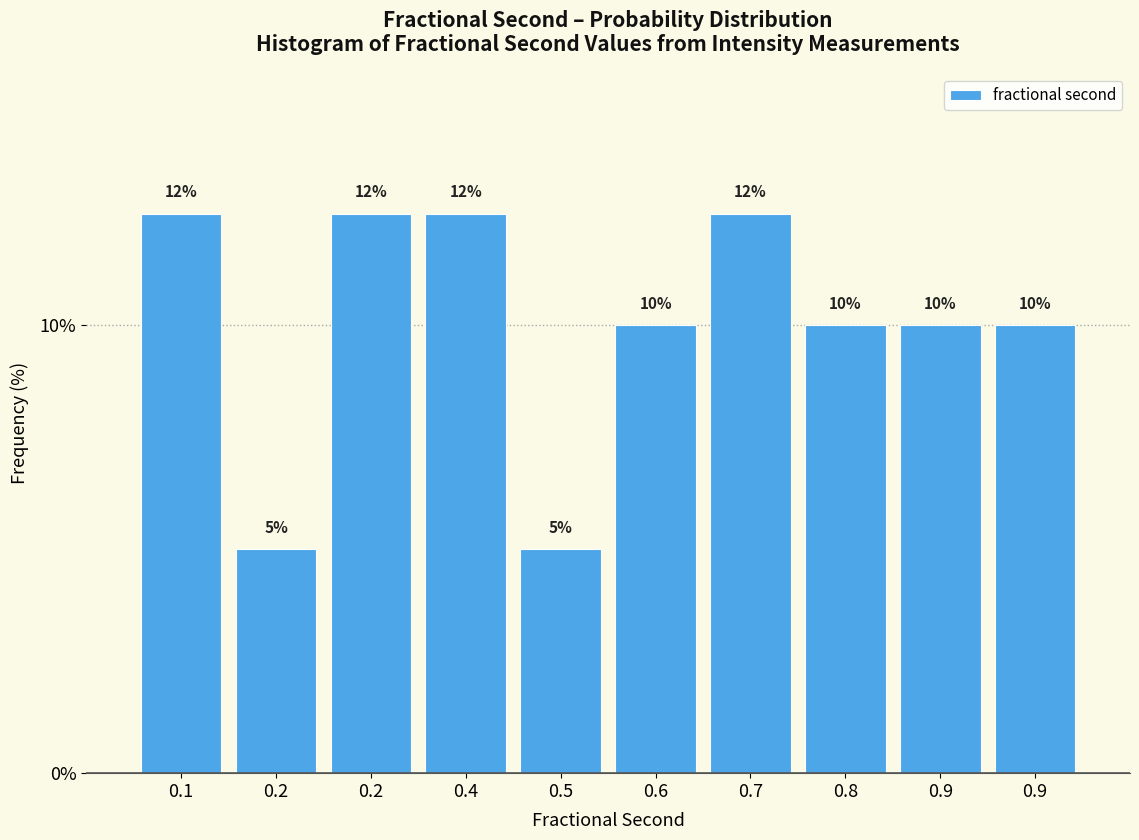

How many bars are there in total?

10